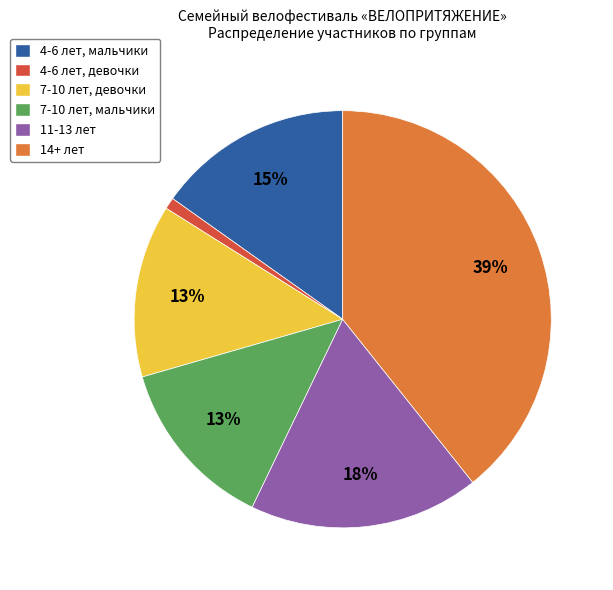

What percentage is the 7-10 лет, мальчики slice, to the nearest percent?

13%